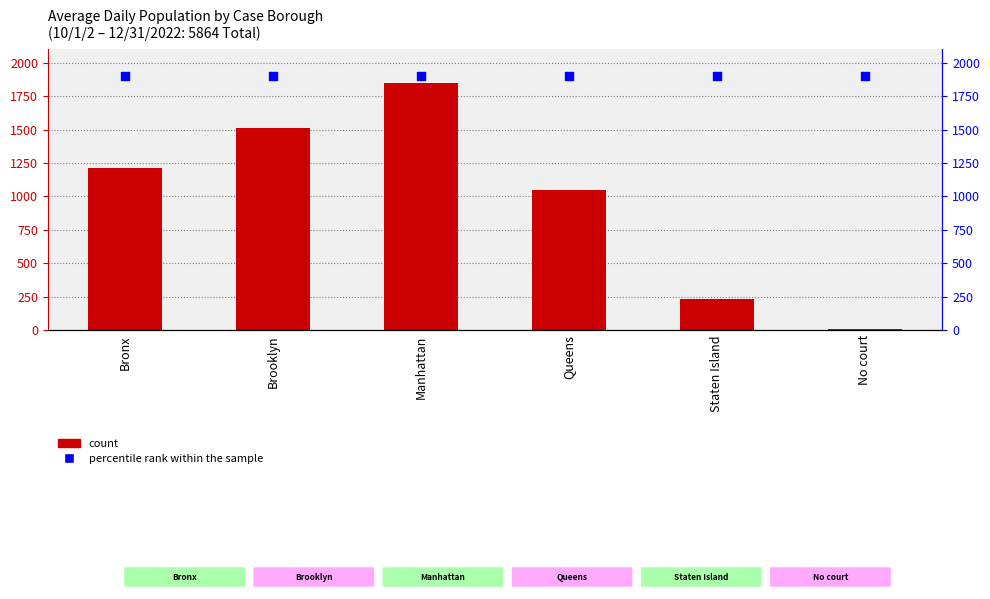

At how many categories does at least one series exceed 478?

6